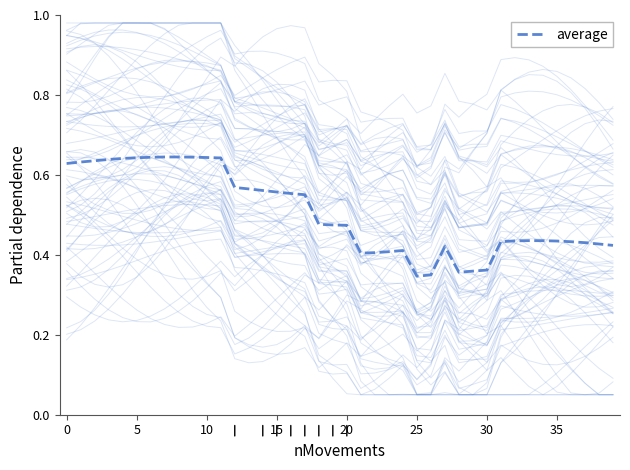

What is the average value?

0.5